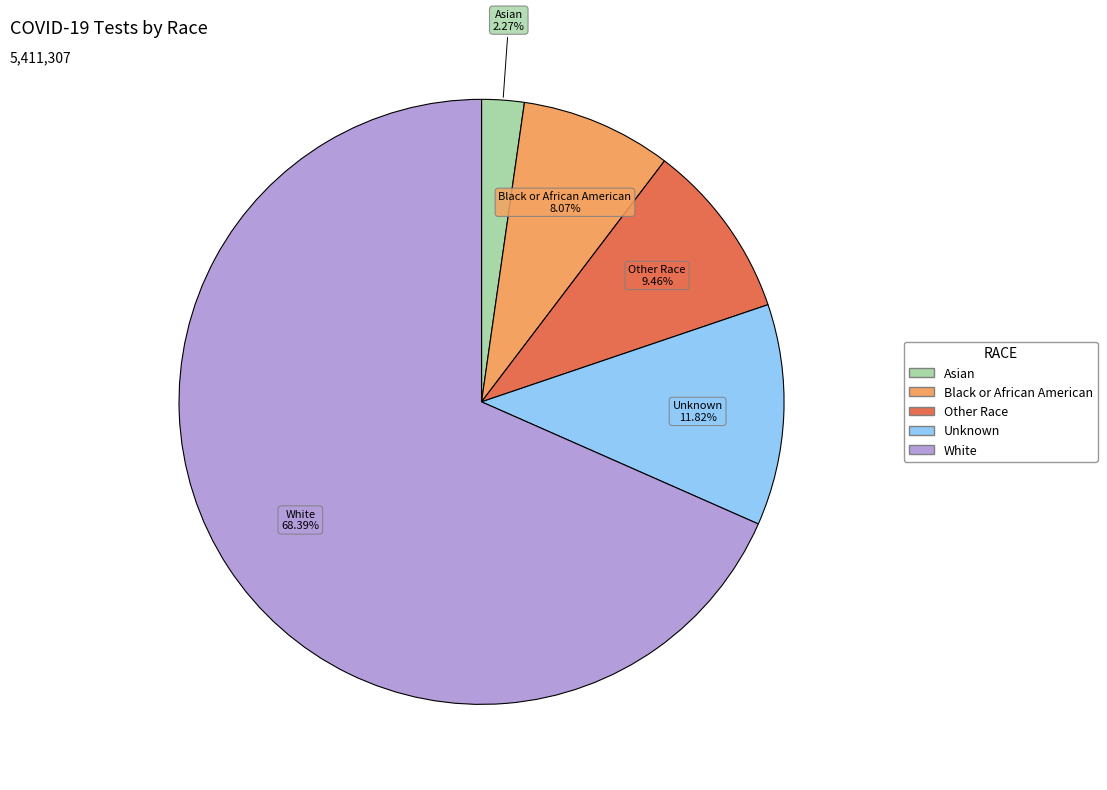

Combined, what portion of the pie is Other Race and Black or African American?

17.5%